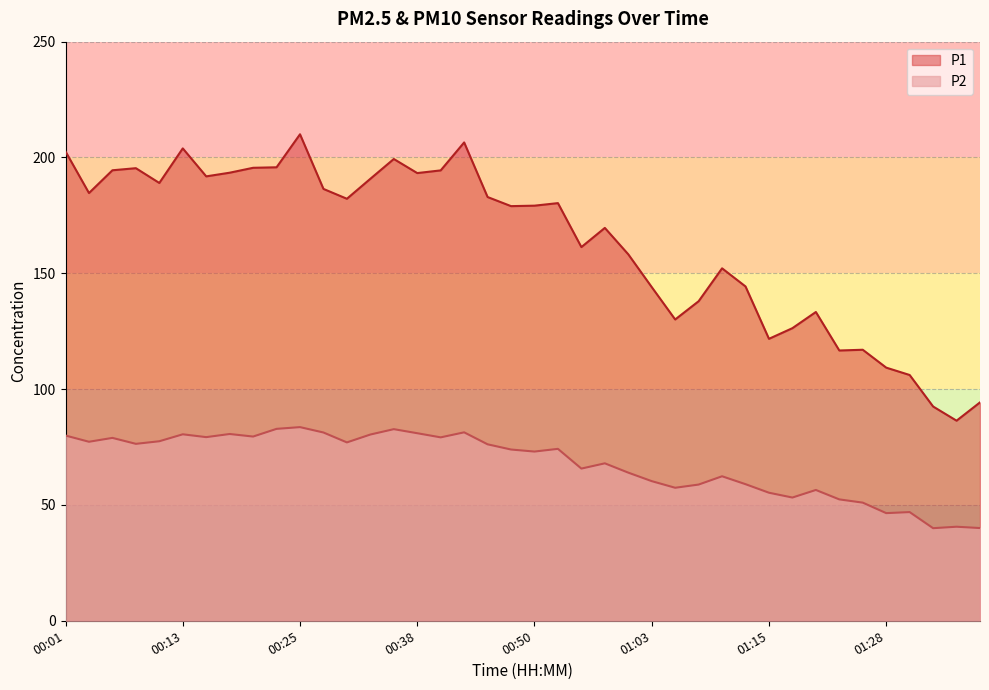

Reading left to right, transcribe all the data shown in this chart.

P1: 202.6	184.7	194.5	195.4	189.0	203.9	191.8	193.4	195.6	195.8	210.0	186.4	182.2	190.8	199.3	193.3	194.4	206.5	182.9	179.0	179.2	180.3	161.3	169.6	158.2	144.1	130.1	137.9	152.2	144.3	121.7	126.3	133.3	116.7	117.0	109.3	106.1	92.5	86.4	94.3
P2: 80.0	77.3	79.0	76.4	77.5	80.5	79.3	80.6	79.5	82.8	83.6	81.3	77.0	80.4	82.7	81.0	79.2	81.3	76.2	73.9	73.0	74.2	65.7	68.0	64.0	60.3	57.4	58.8	62.4	59.0	55.3	53.2	56.5	52.4	51.0	46.5	46.9	40.0	40.6	40.0